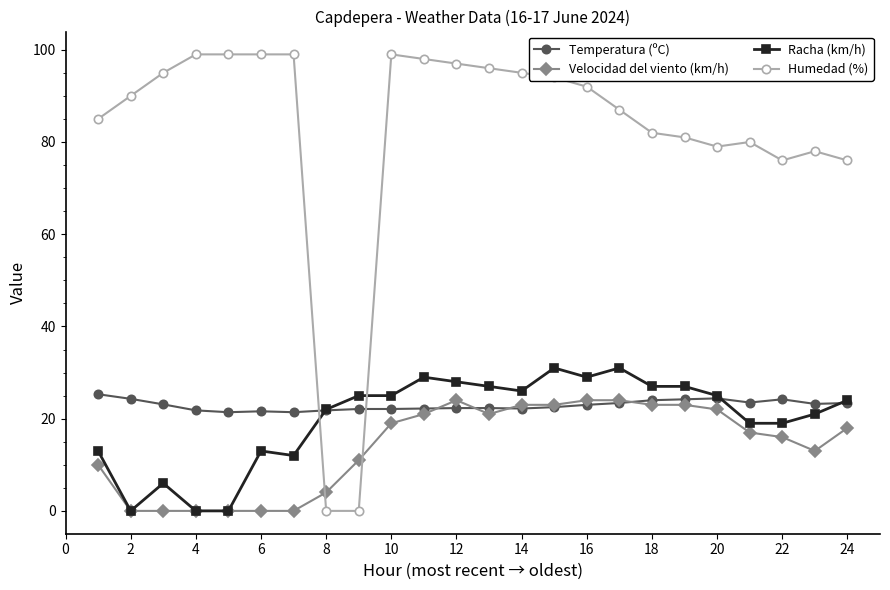

At how many categories does at least one series exceed 61?

22